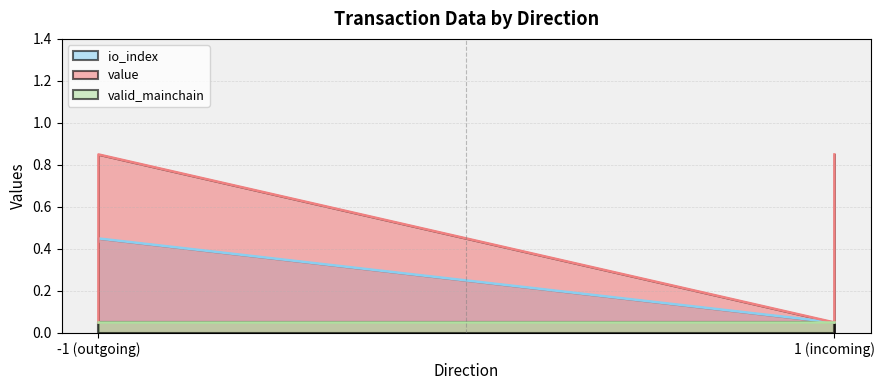

How many io_index values are between 0 and 1?

4